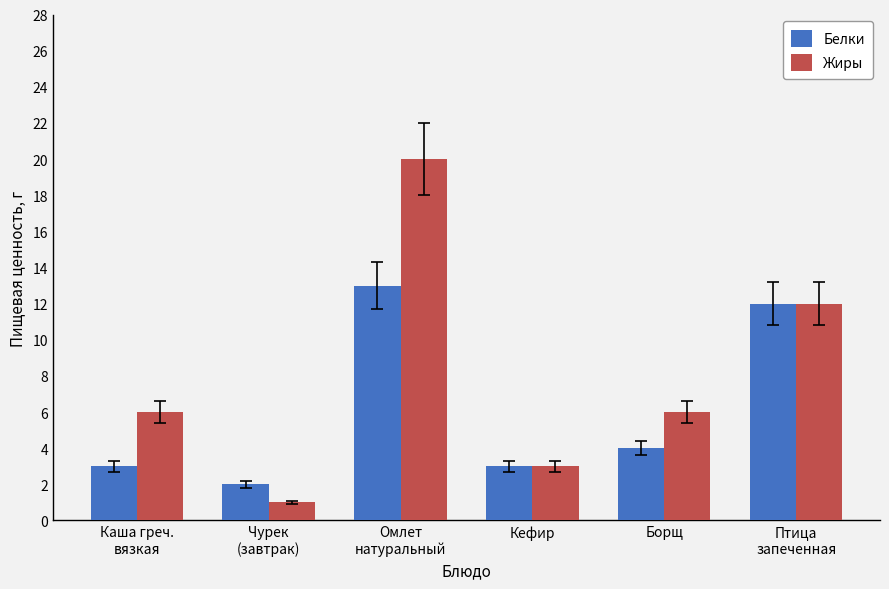

Which series has the largest range (max minus min)?

Жиры